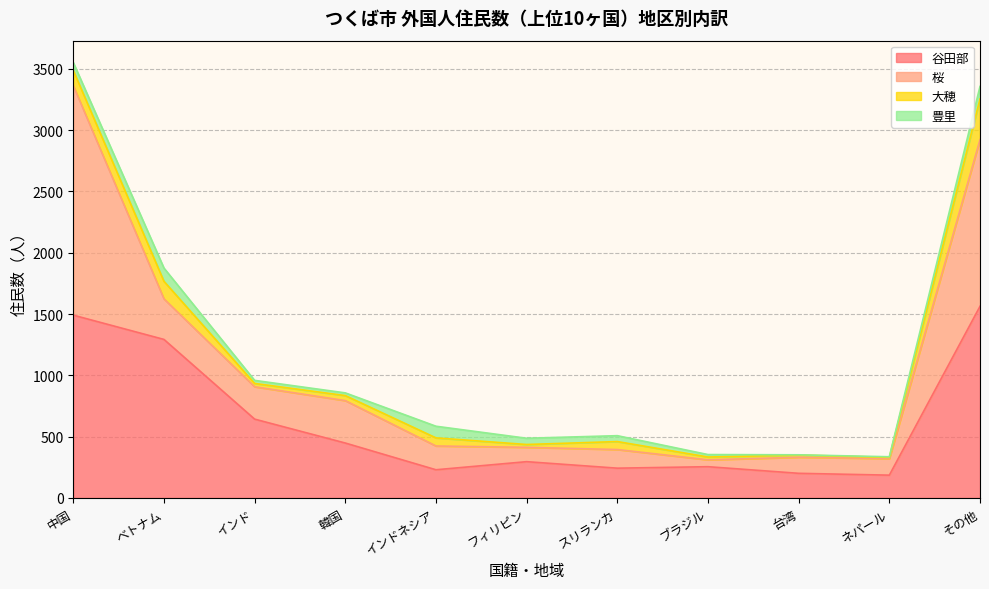

Reading right to left, extract all data points from this chart.

谷田部: その他=1563	ネパール=186	台湾=201	ブラジル=255	スリランカ=243	フィリピン=296	インドネシア=230	韓国=448	インド=643	ベトナム=1293	中国=1491
桜: その他=1359	ネパール=135	台湾=131	ブラジル=56	スリランカ=152	フィリピン=117	インドネシア=194	韓国=346	インド=264	ベトナム=331	中国=1872
大穂: その他=332	ネパール=10	台湾=18	ブラジル=23	スリランカ=65	フィリピン=23	インドネシア=66	韓国=41	インド=27	ベトナム=143	中国=124
豊里: その他=102	ネパール=5	台湾=2	ブラジル=20	スリランカ=48	フィリピン=51	インドネシア=95	韓国=22	インド=25	ベトナム=108	中国=65